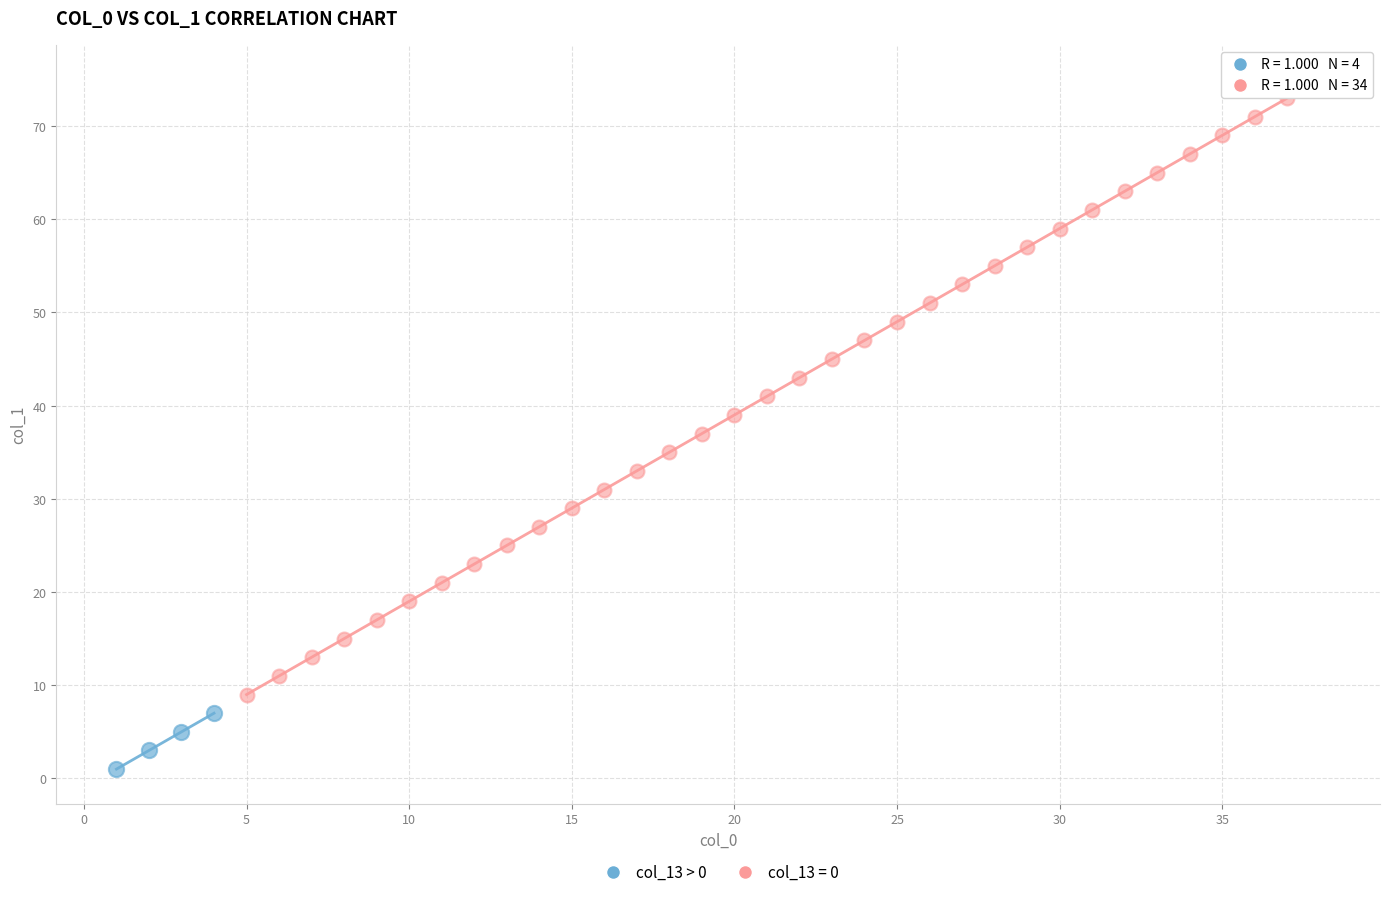

Which series has the widest spread of Y values?

col_13 = 0